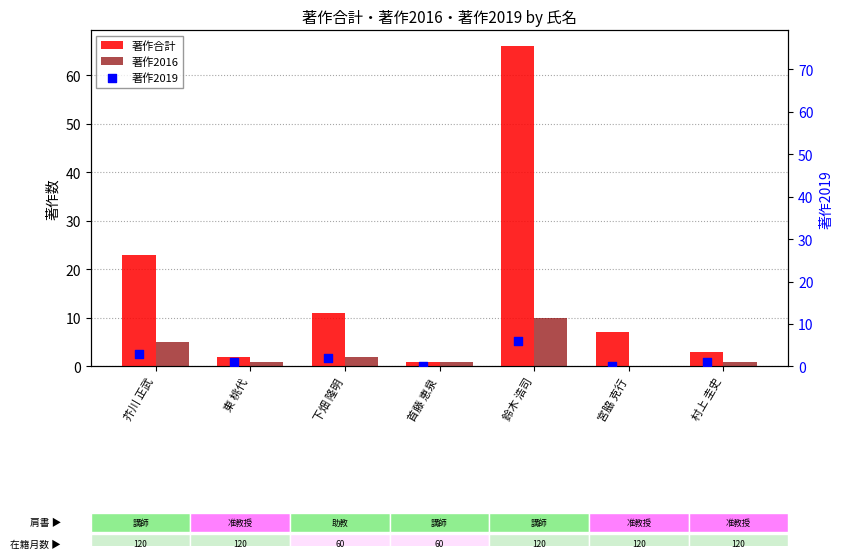

At how many categories does at least one series exceed 26?

1